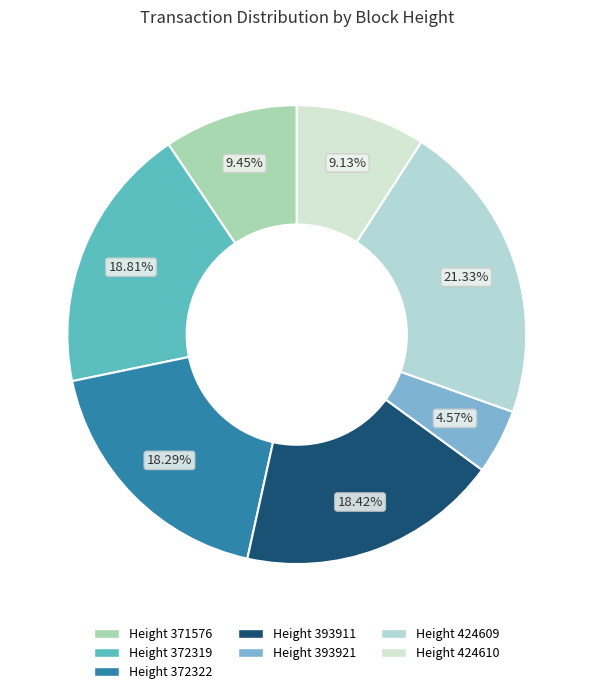

Rank the categories by value from lowest to highest.

393921, 424610, 371576, 372322, 393911, 372319, 424609